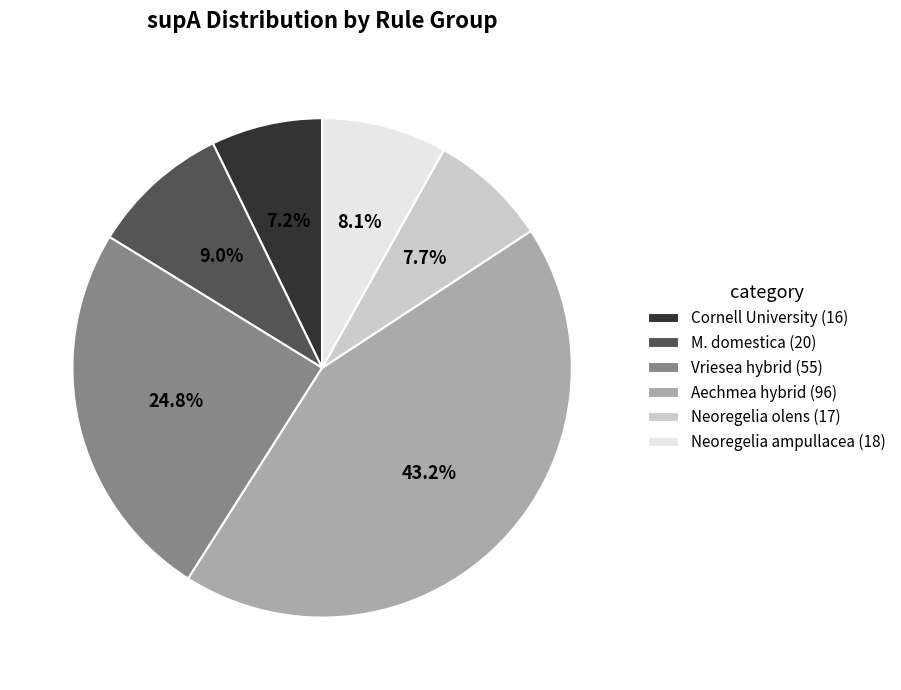

Does any single category account for the majority?

No